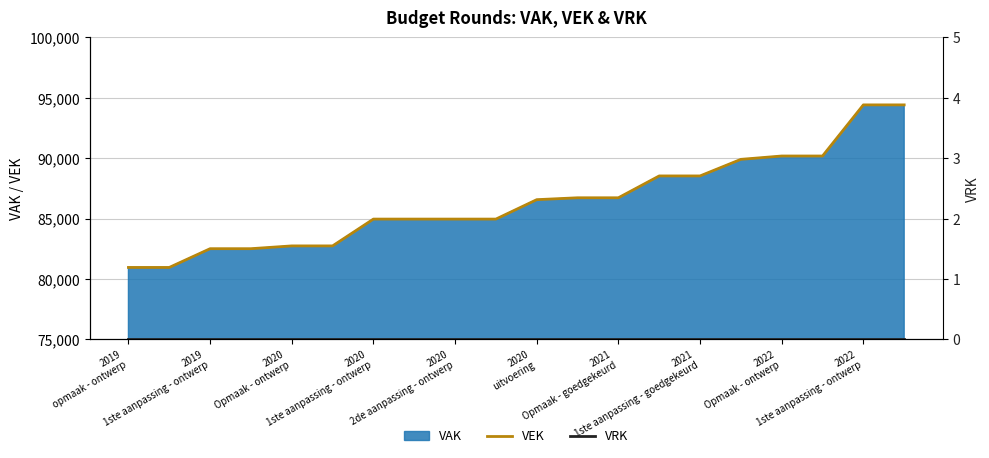

Which series has the largest range (max minus min)?

VEK